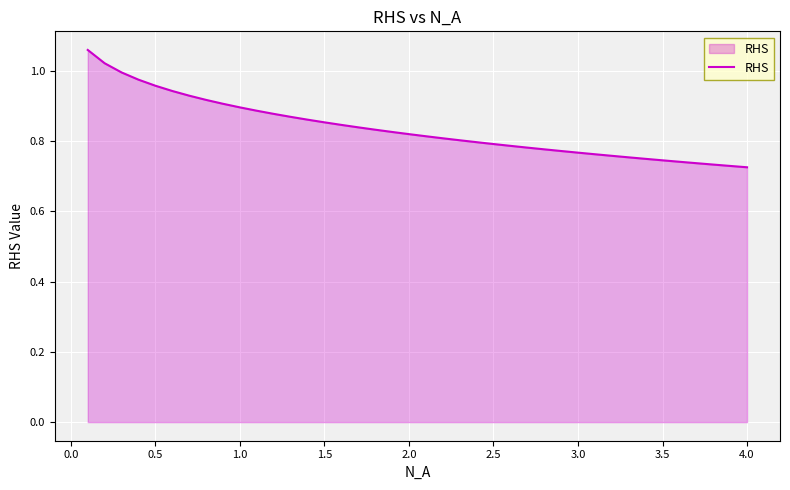

How many lines are shown in the chart?

1